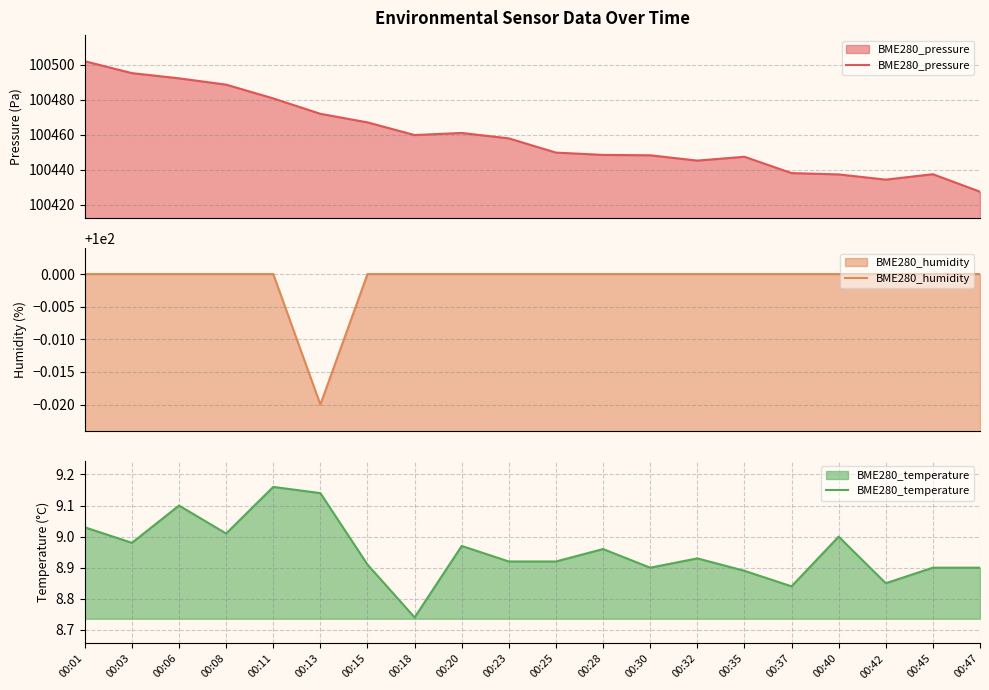

Reading left to right, what are all the values shown in this chart?

BME280_pressure: 100501.9	100495.1	100492.1	100488.5	100480.7	100471.9	100467.0	100459.8	100461.0	100457.9	100449.8	100448.5	100448.3	100445.2	100447.4	100438.1	100437.4	100434.4	100437.5	100427.5
BME280_humidity: 100.0	100.0	100.0	100.0	100.0	100.0	100.0	100.0	100.0	100.0	100.0	100.0	100.0	100.0	100.0	100.0	100.0	100.0	100.0	100.0
BME280_temperature: 9.0	9.0	9.1	9.0	9.2	9.1	8.9	8.7	9.0	8.9	8.9	9.0	8.9	8.9	8.9	8.8	9.0	8.8	8.9	8.9